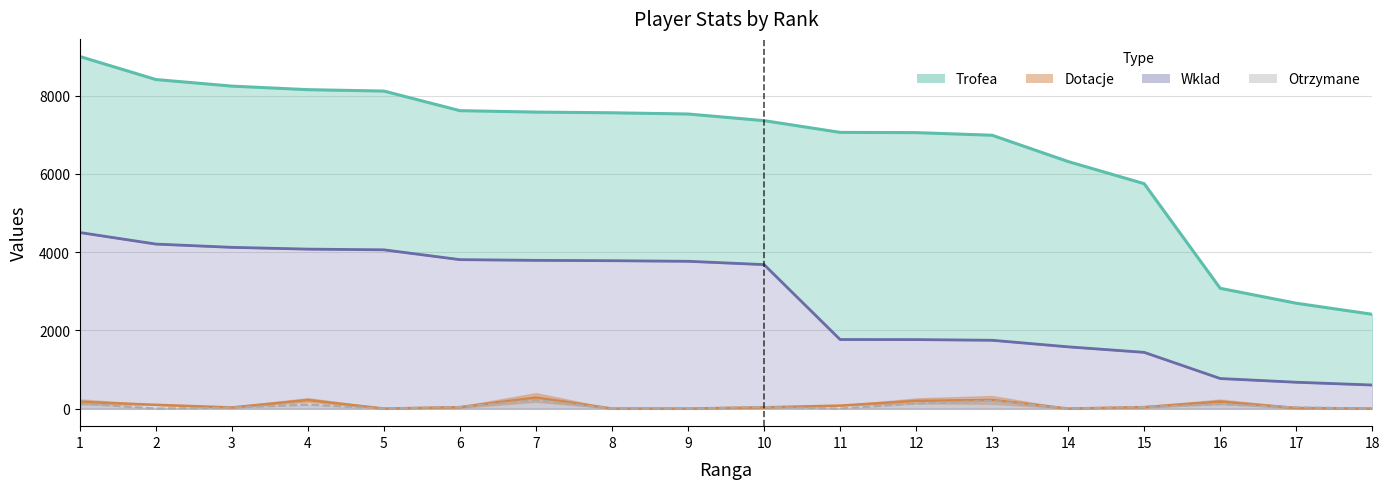

Which has a higher value, 17 or 9?

9